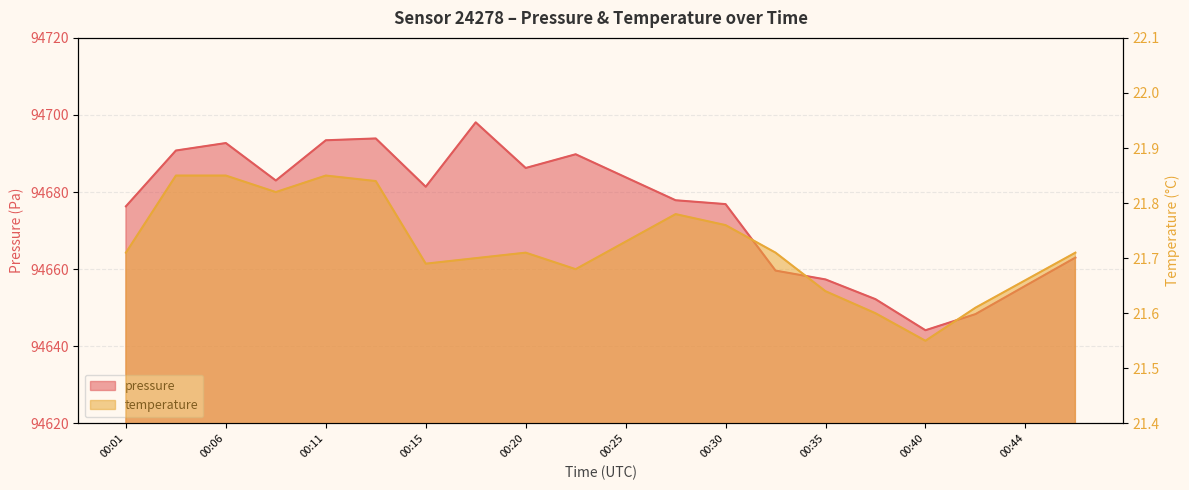

Reading left to right, list all the values displayed in this chart.

pressure: 94676.3	94690.8	94692.7	94683.0	94693.4	94693.9	94681.4	94698.1	94686.2	94689.8	94683.8	94677.9	94676.9	94659.6	94657.3	94652.2	94644.2	94648.3	94655.7	94663.0
temperature: 21.7	21.9	21.9	21.8	21.9	21.8	21.7	21.7	21.7	21.7	21.7	21.8	21.8	21.7	21.6	21.6	21.6	21.6	21.7	21.7